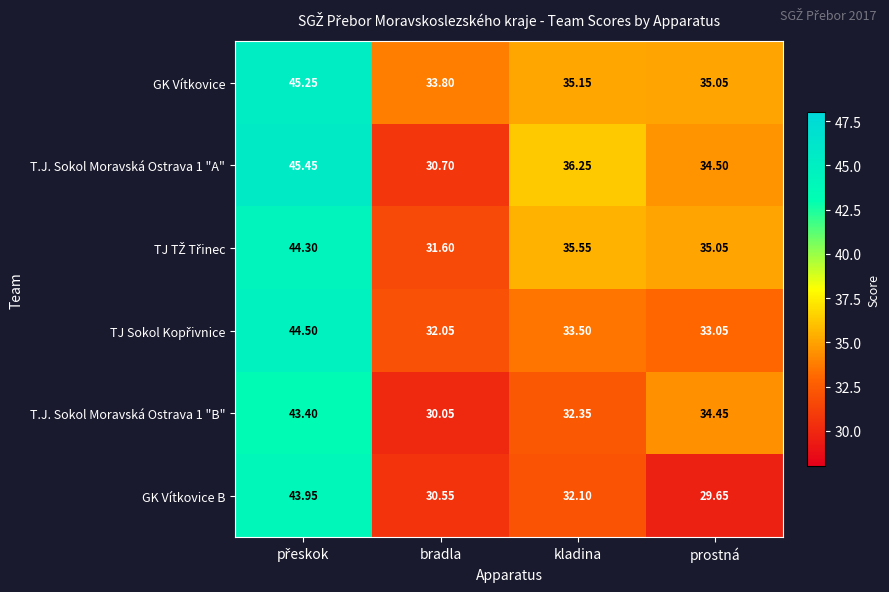

At which label is GK Vítkovice closest to 39?

kladina